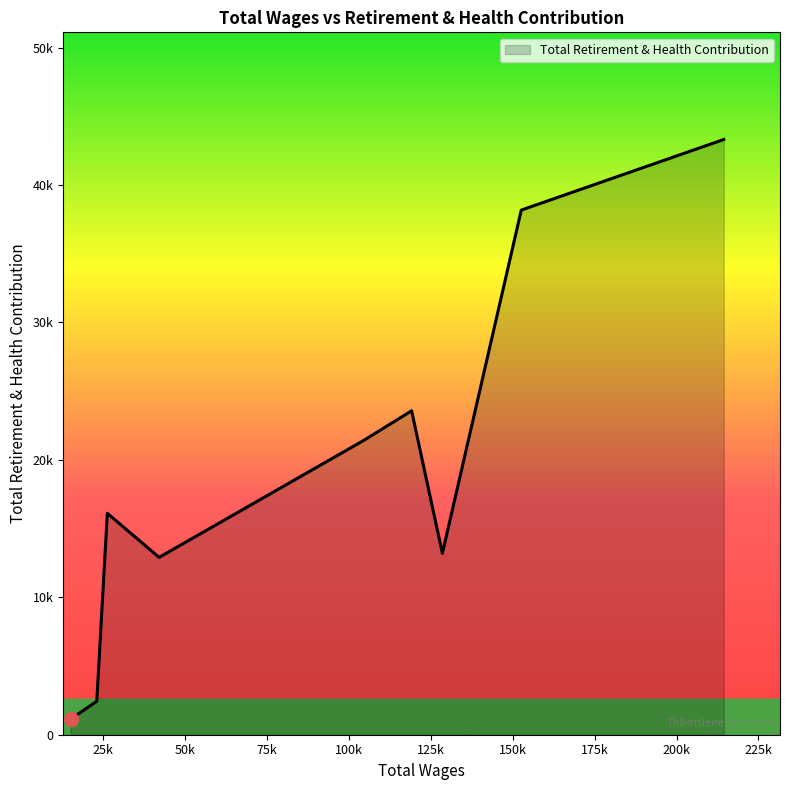

At which category does the chart reach its minimum across all series?

15108.0